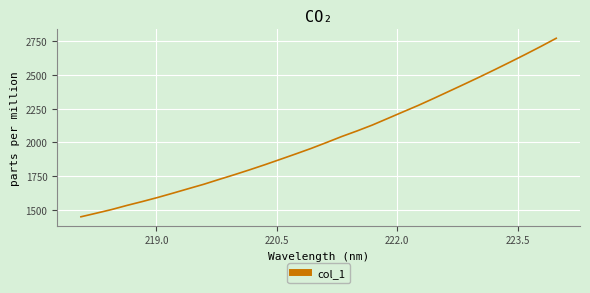

What is the greatest value displayed?

2772.2